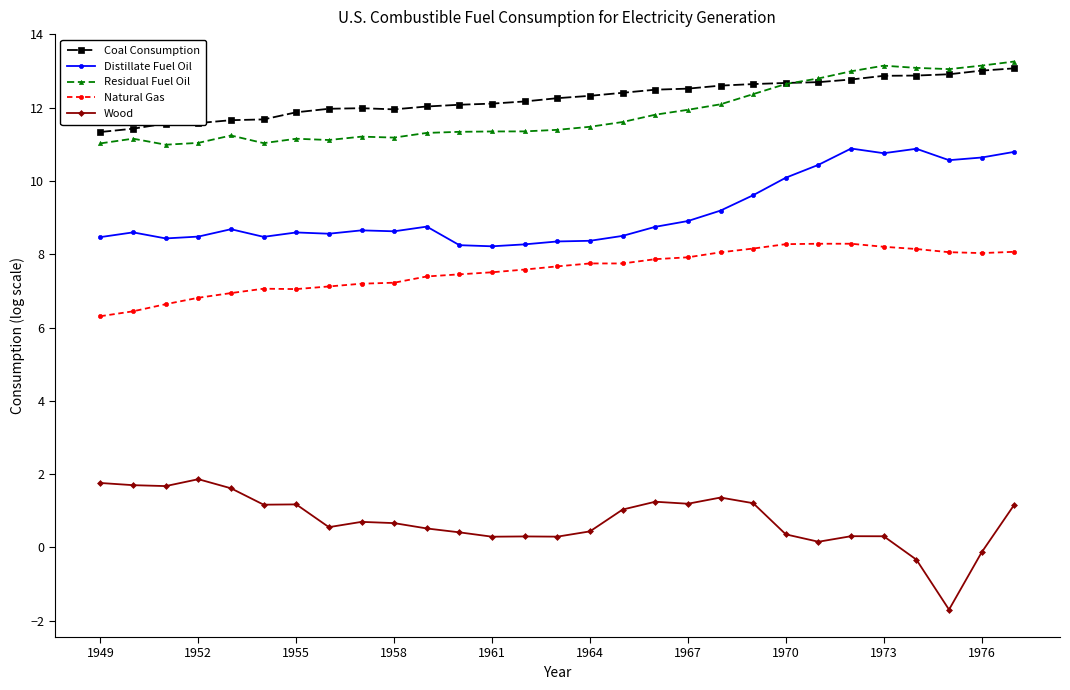

What is the minimum value for Distillate Fuel Oil?

8.2